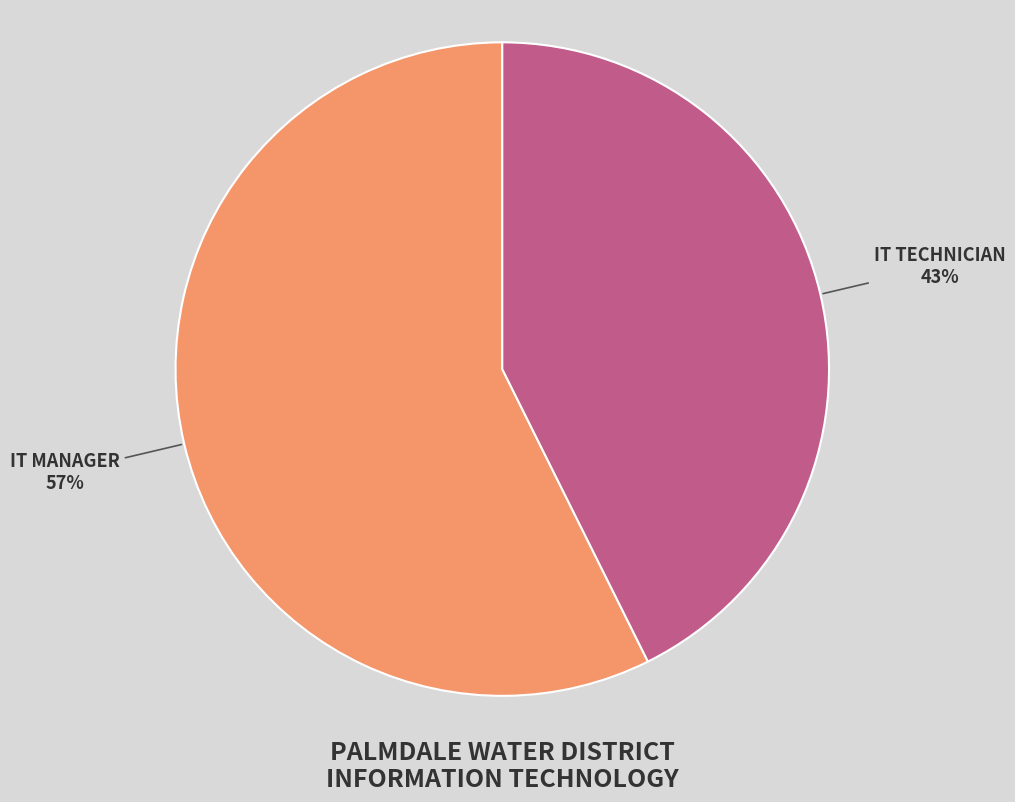

To the nearest percent, what is the average slice percentage?

50%